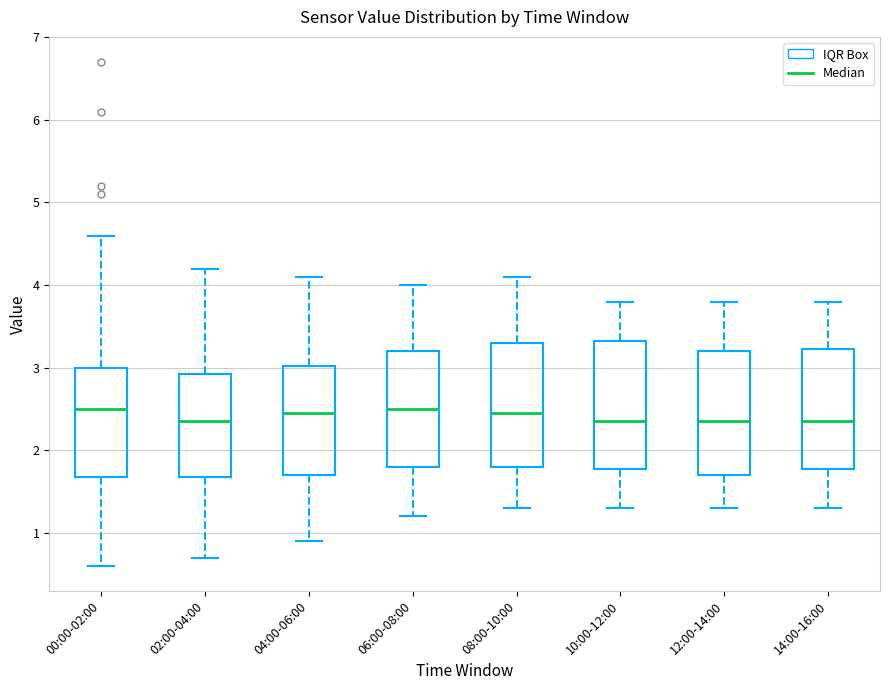

Reading left to right, transcribe this box plot: for each box, give where its median line is, the range the box spans, and where its two whiskers end, as read against the y-axis. The values are not printed on the chart, so give them approximately, as read against the axis.

00:00-02:00: median 2.5, box 1.7 to 3.0, whiskers 0.6 to 4.6
02:00-04:00: median 2.4, box 1.7 to 2.9, whiskers 0.7 to 4.2
04:00-06:00: median 2.5, box 1.7 to 3.0, whiskers 0.9 to 4.1
06:00-08:00: median 2.5, box 1.8 to 3.2, whiskers 1.2 to 4.0
08:00-10:00: median 2.5, box 1.8 to 3.3, whiskers 1.3 to 4.1
10:00-12:00: median 2.4, box 1.8 to 3.3, whiskers 1.3 to 3.8
12:00-14:00: median 2.4, box 1.7 to 3.2, whiskers 1.3 to 3.8
14:00-16:00: median 2.4, box 1.8 to 3.2, whiskers 1.3 to 3.8